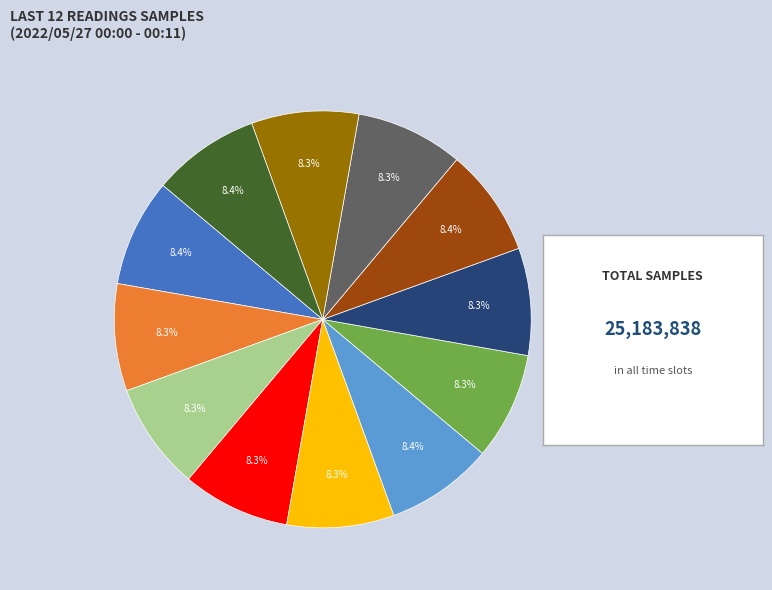

Is there a majority slice in this chart?

No